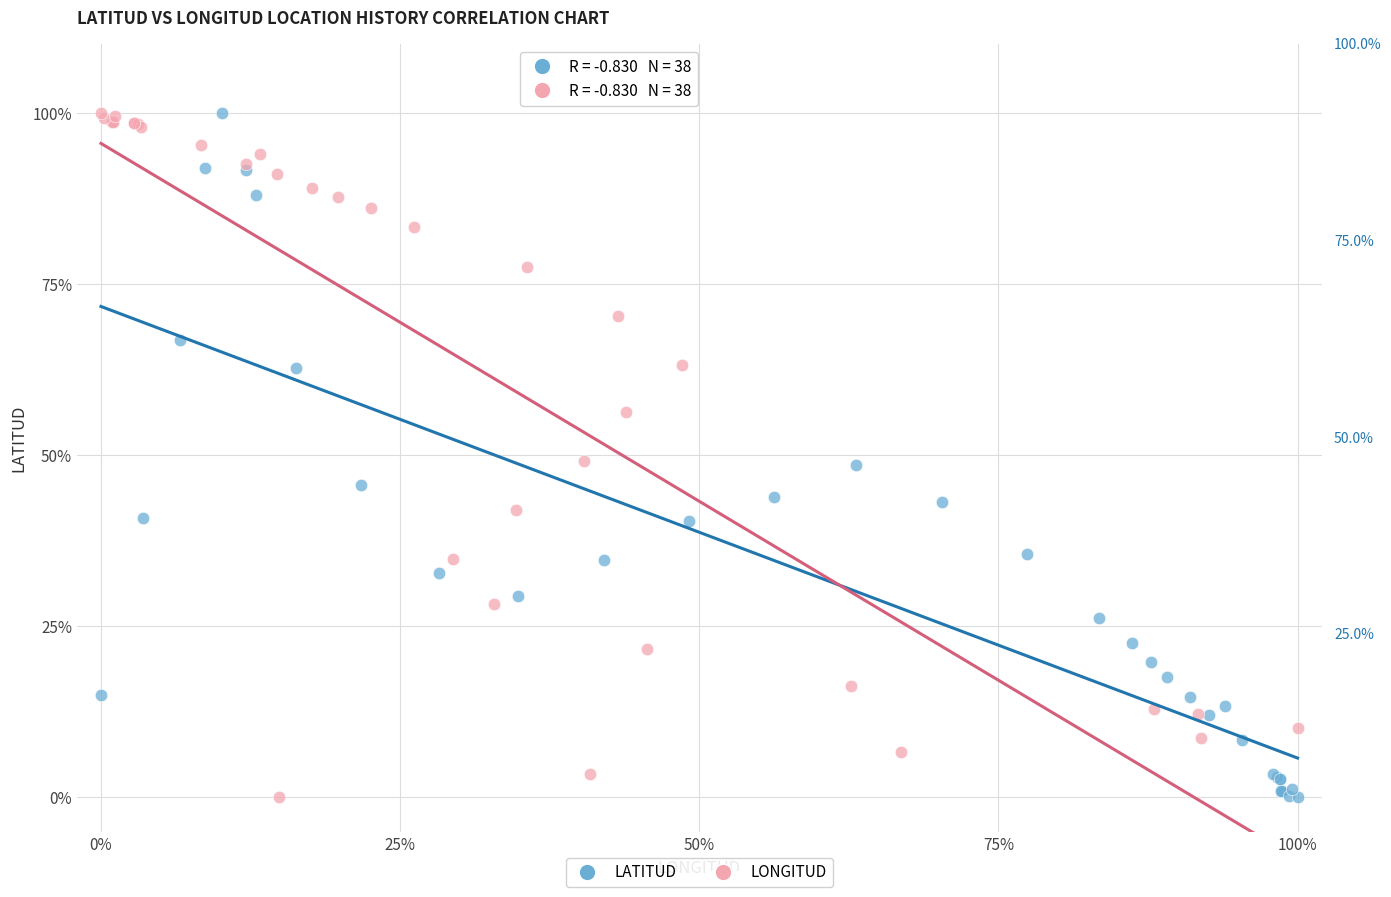

What are all the series names shown in the legend?

LATITUD, LONGITUD